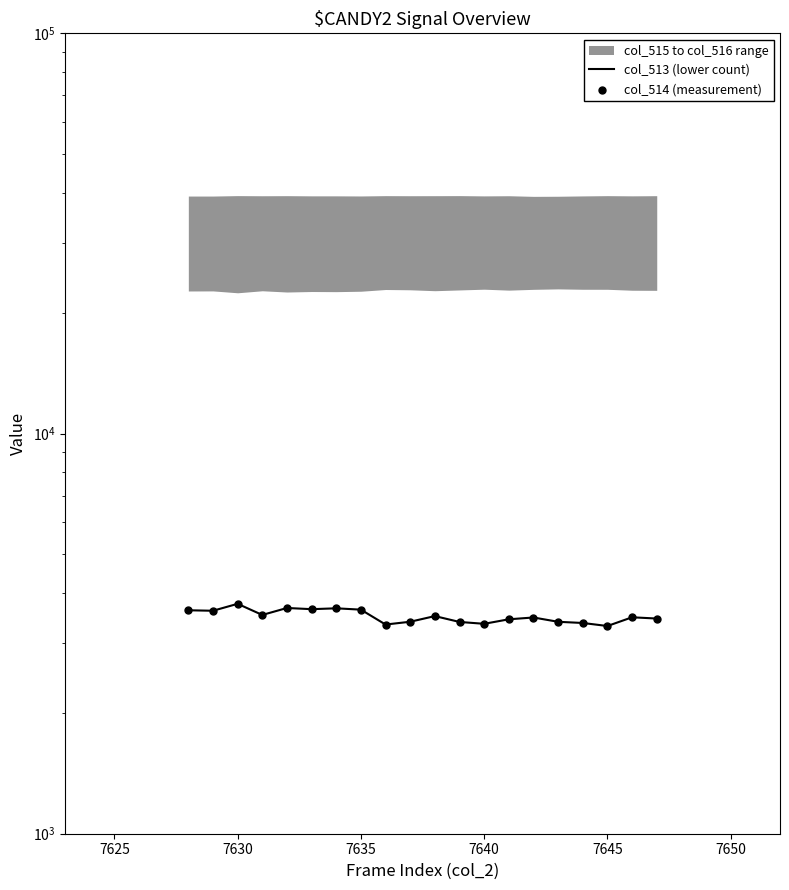

Which series reaches the minimum Y coordinate?

col_513 (lower count)